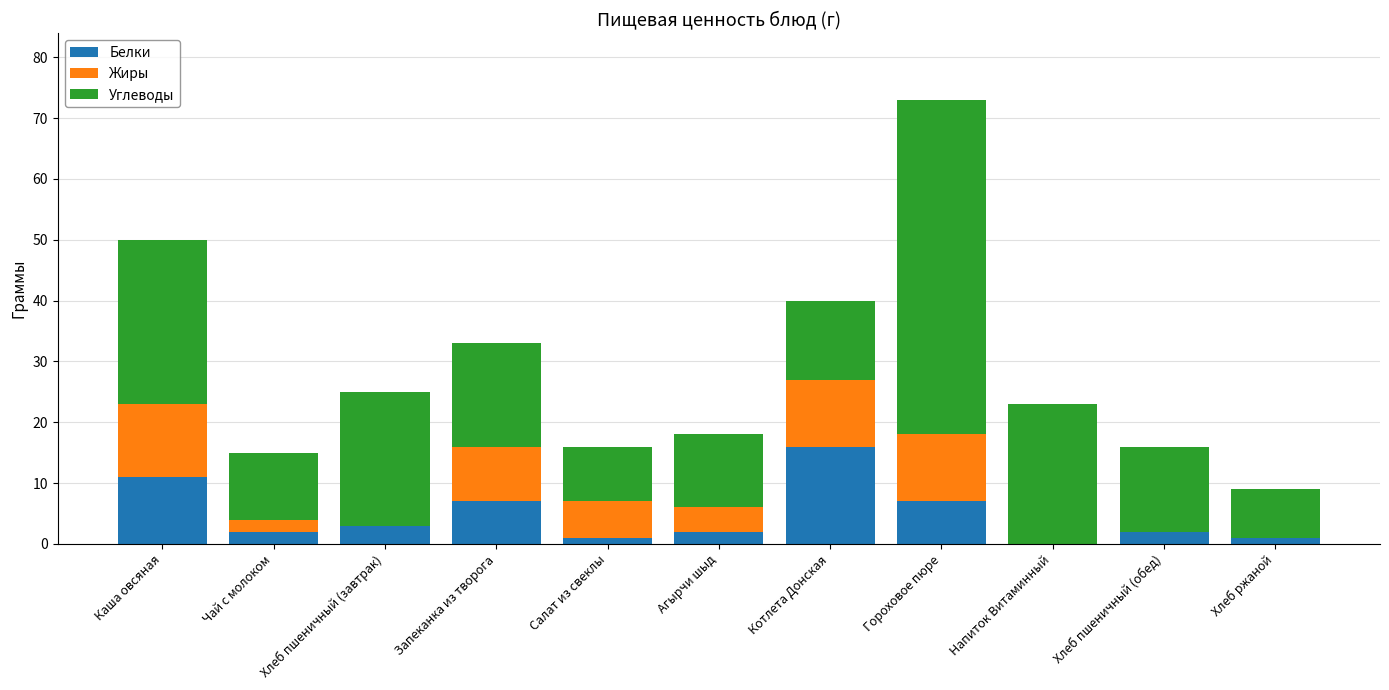

What value does the Белки series have at Котлета Донская?

16